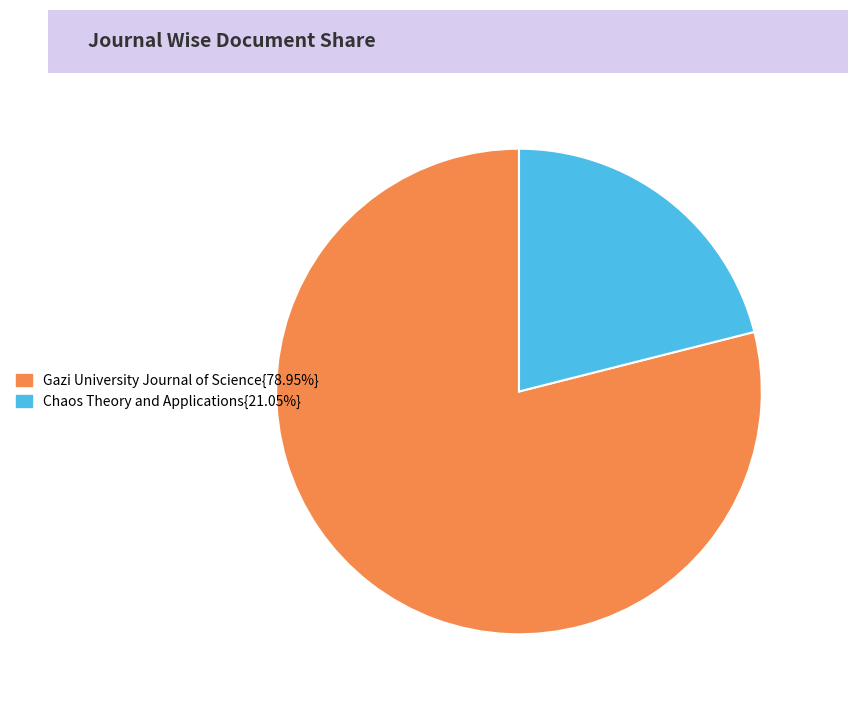

Is there a majority slice in this chart?

Yes